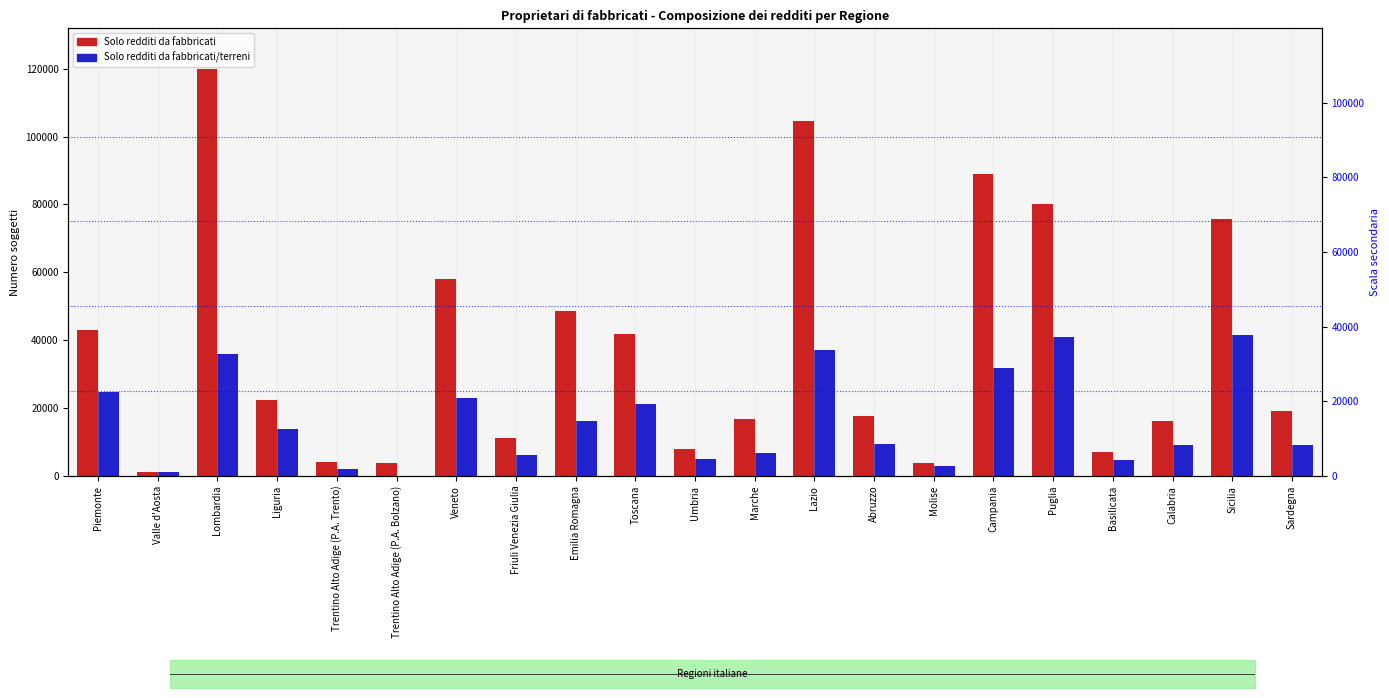

What is the maximum value shown in the chart?

119876